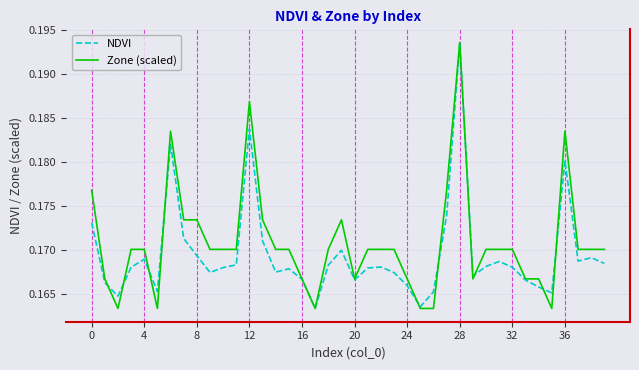

Which series has the largest total across all categories?

Zone (scaled)